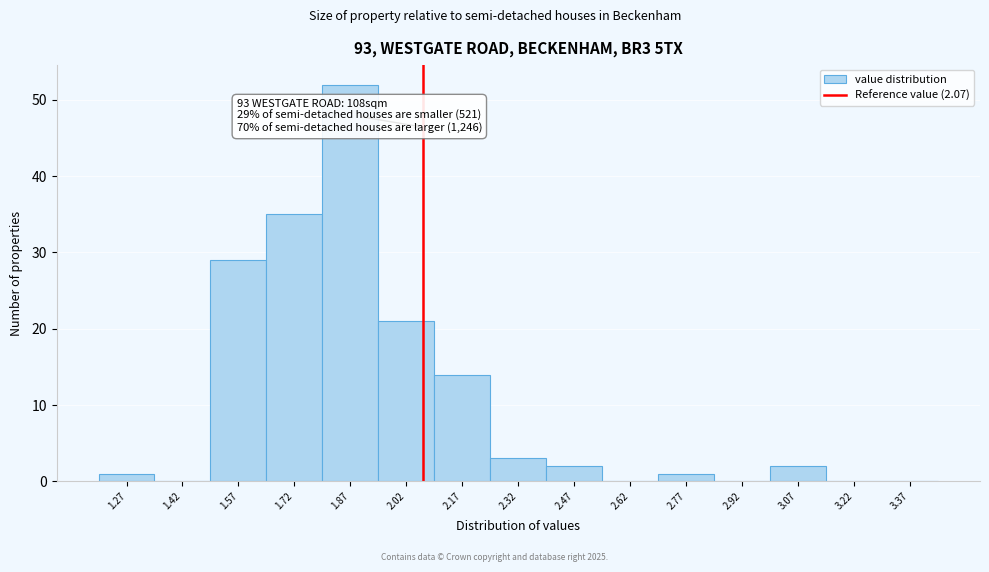

Over which range of the x-axis is the bar tallest?

1.80 to 1.95